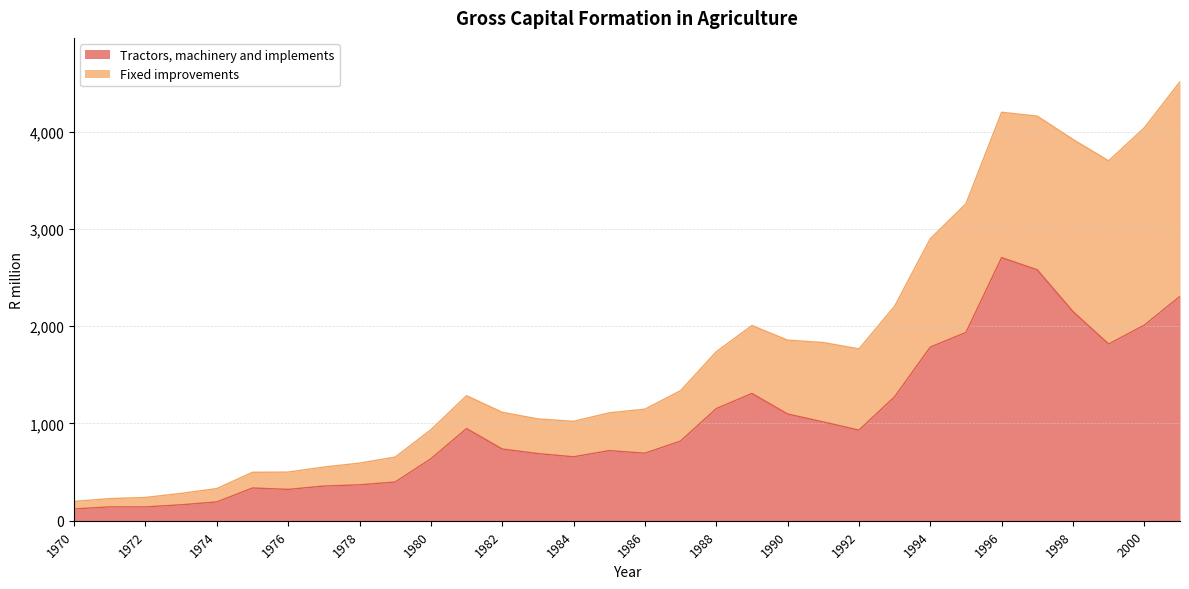

Which category has the lowest value across all series?

1970